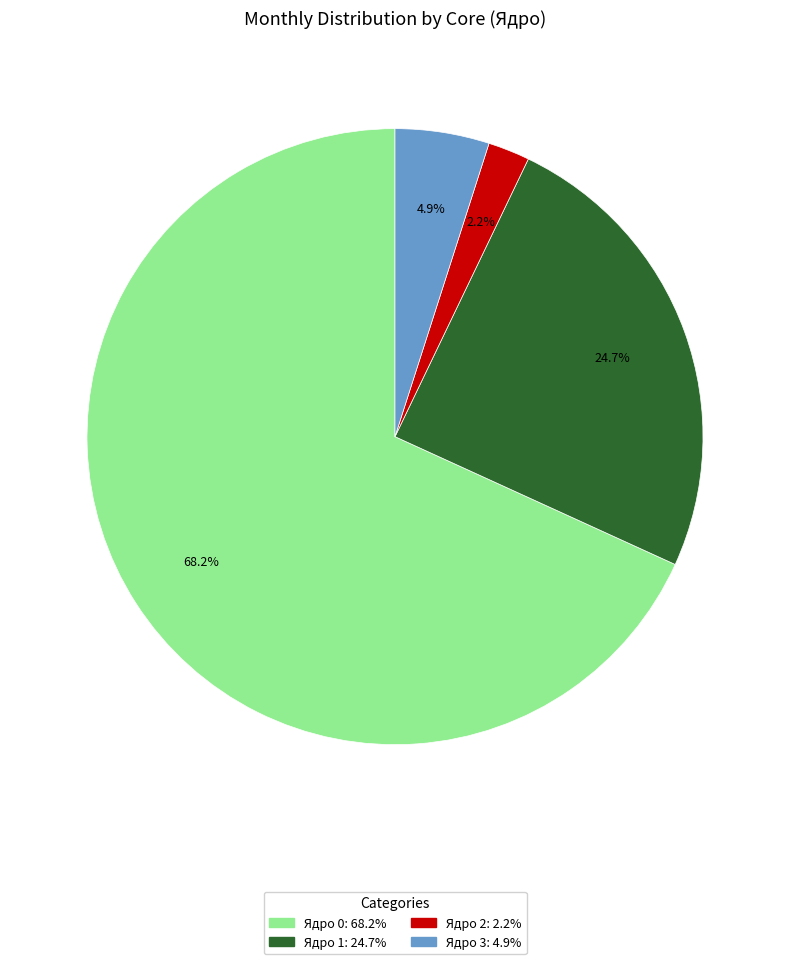

Is there a majority slice in this chart?

Yes